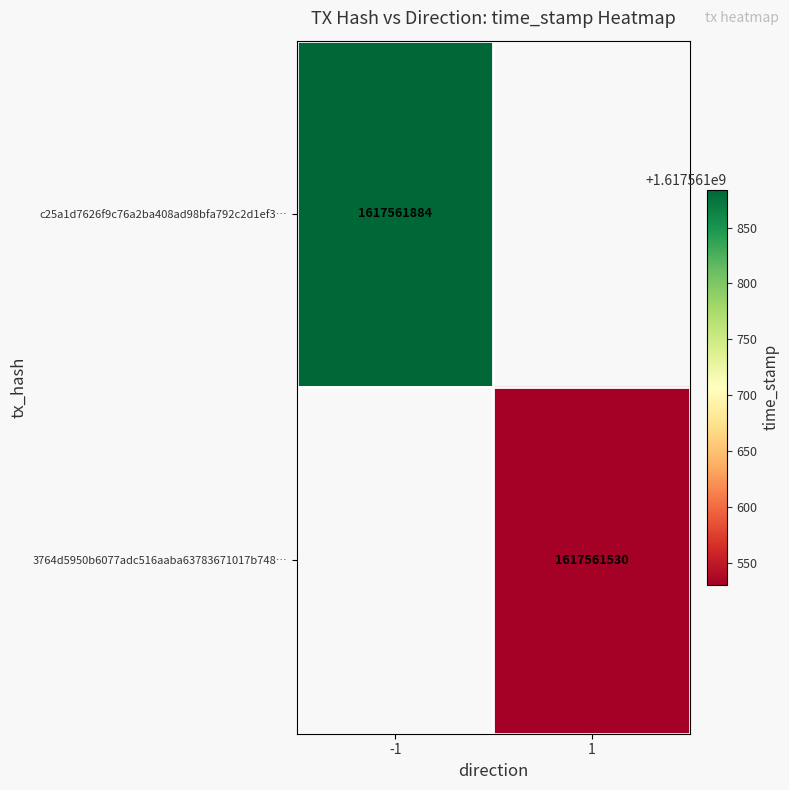

True or false: 3764d5950b6077adc516aaba63783671017b748 has a value of 1 at 0.

False